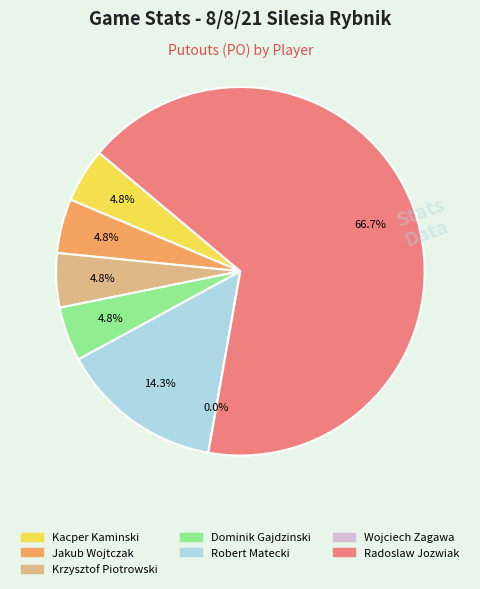

Which slice is the largest?

Radoslaw Jozwiak